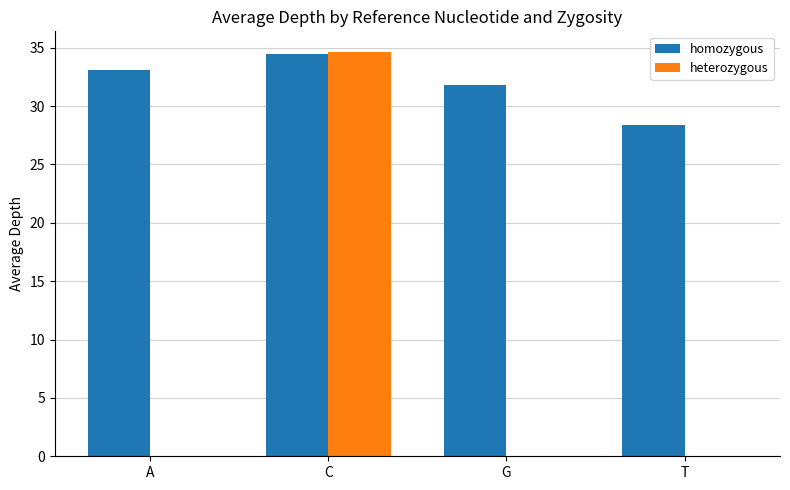

Where is homozygous nearest to the value 31?

G